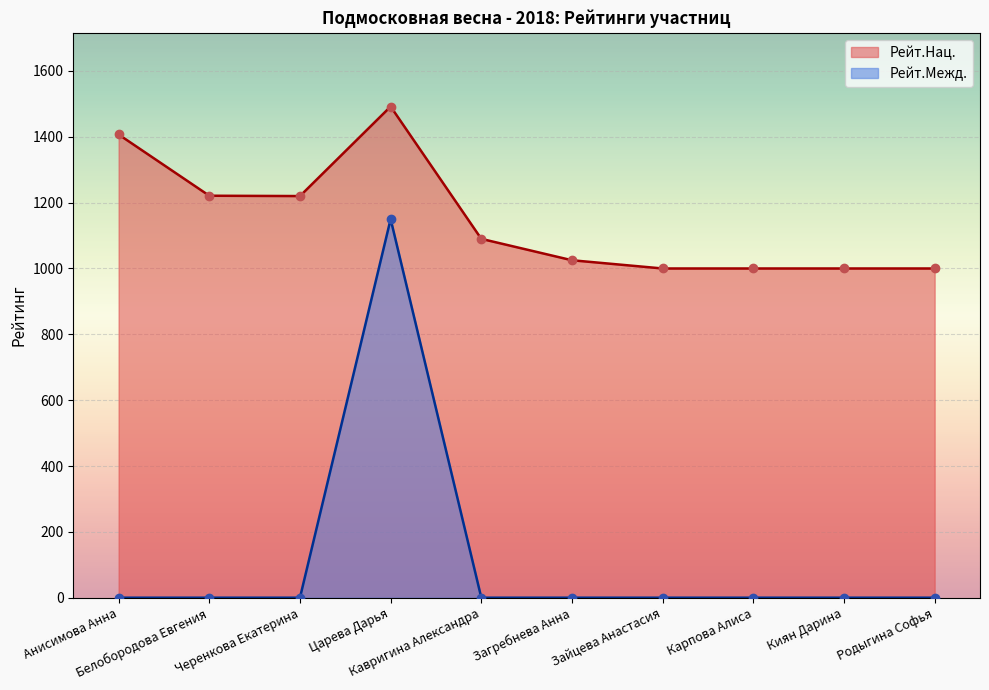

At which category does Рейт.Нац. reach its first local valley?

Черенкова Екатерина